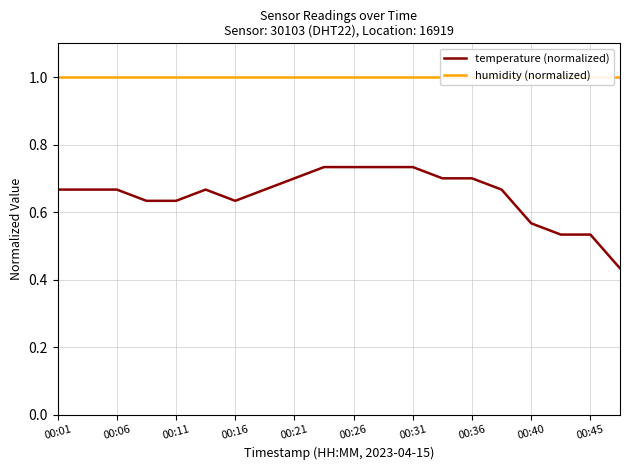

Does the chart have visible grid lines?

Yes